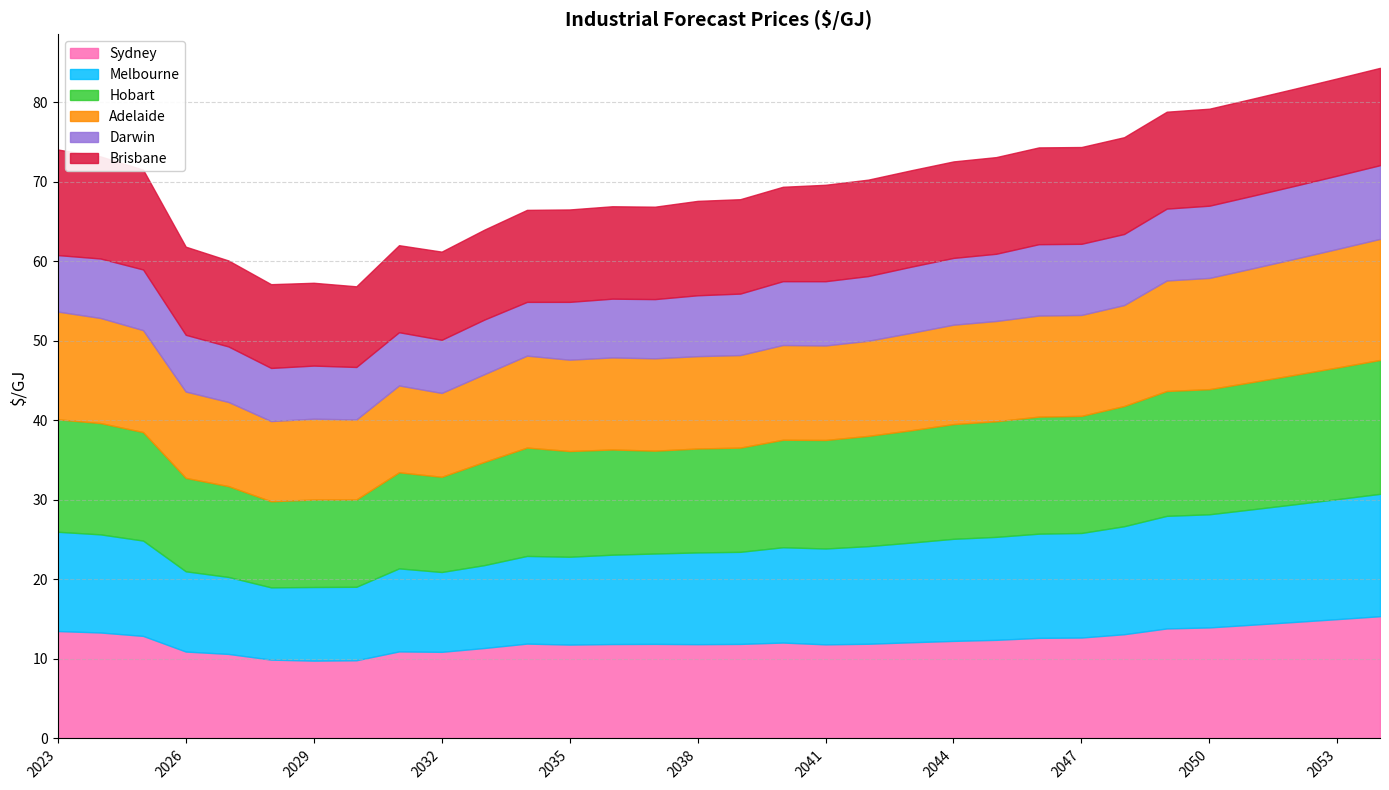

How many data points in Melbourne are less than 12?

16